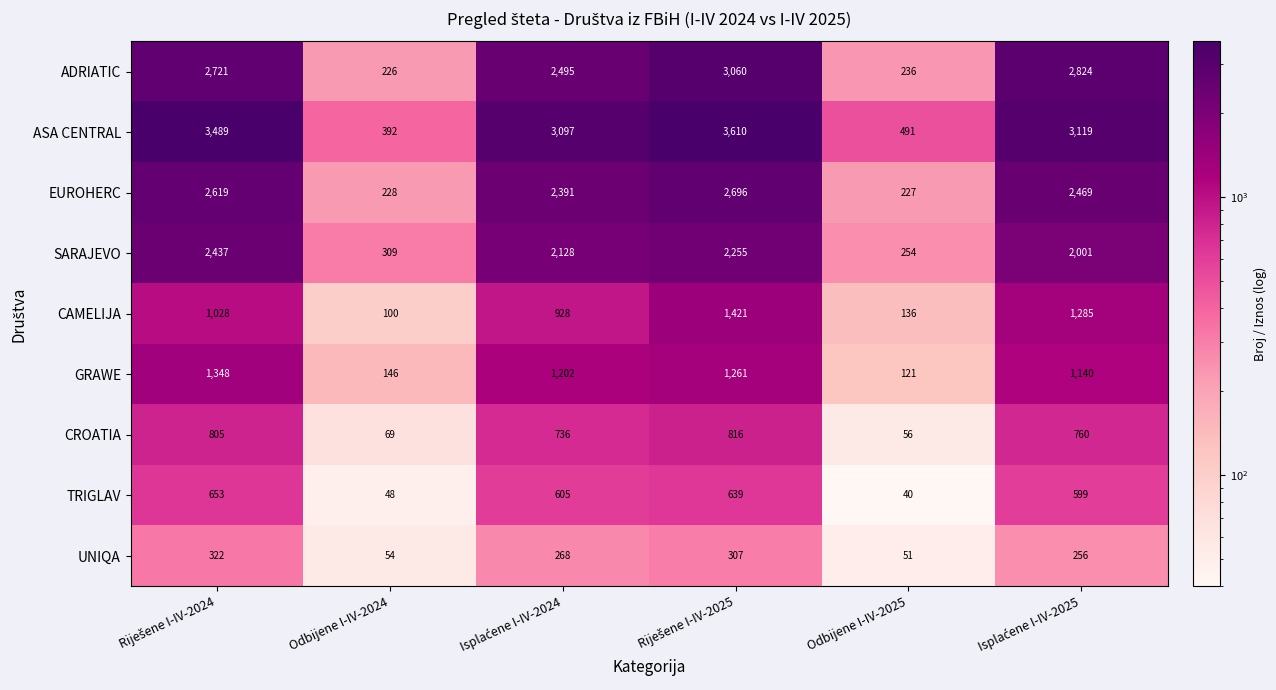

What is the smallest value displayed?

40